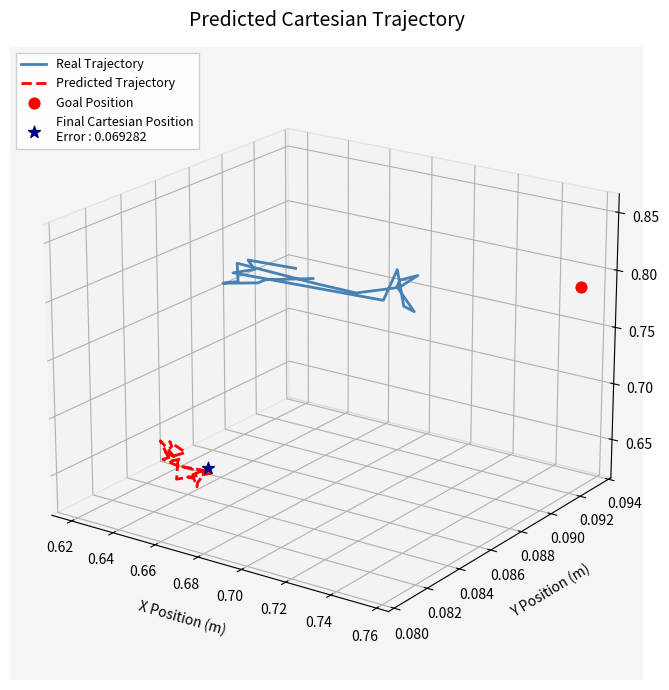

Which series has the largest total across all categories?

Real Trajectory